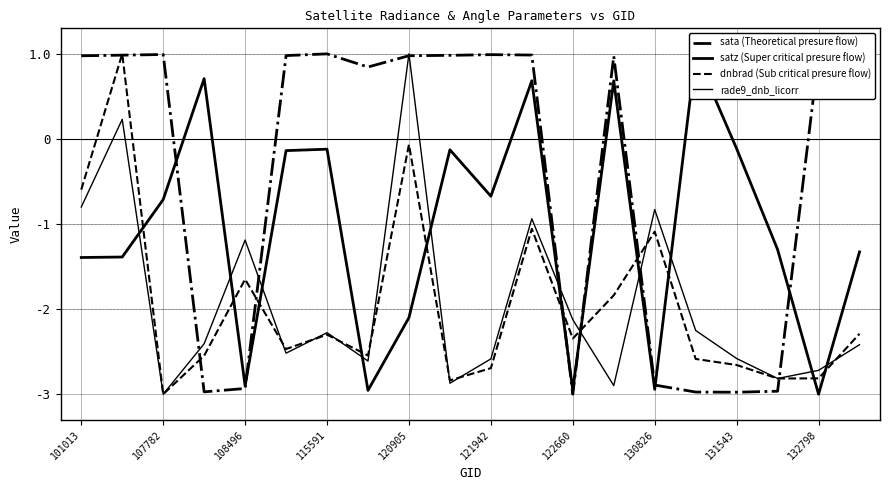

How many series are shown in this chart?

4